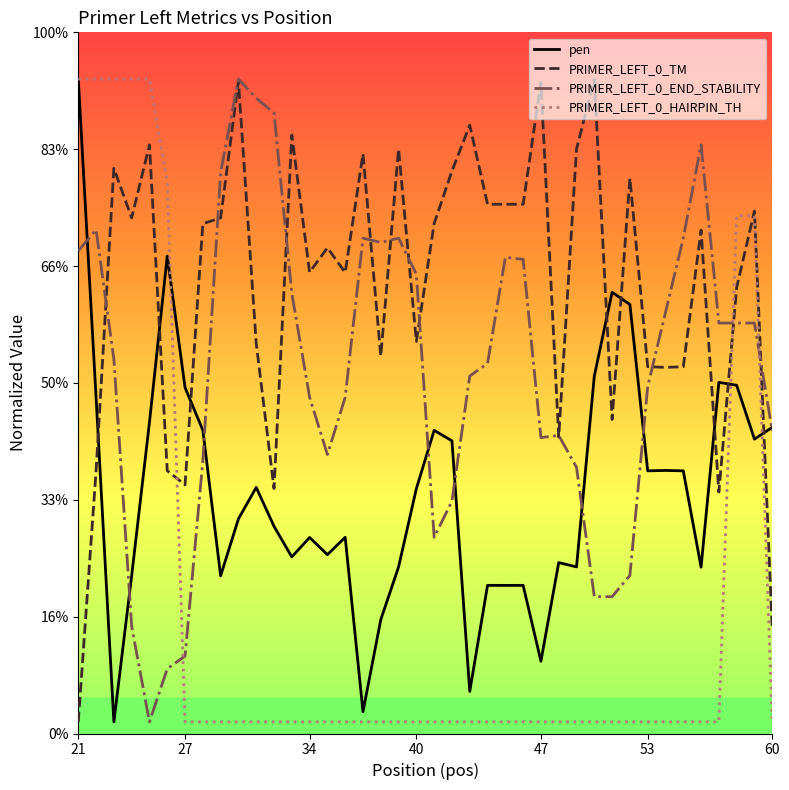

What are all the series names shown in the legend?

pen, PRIMER_LEFT_0_TM, PRIMER_LEFT_0_END_STABILITY, PRIMER_LEFT_0_HAIRPIN_TH